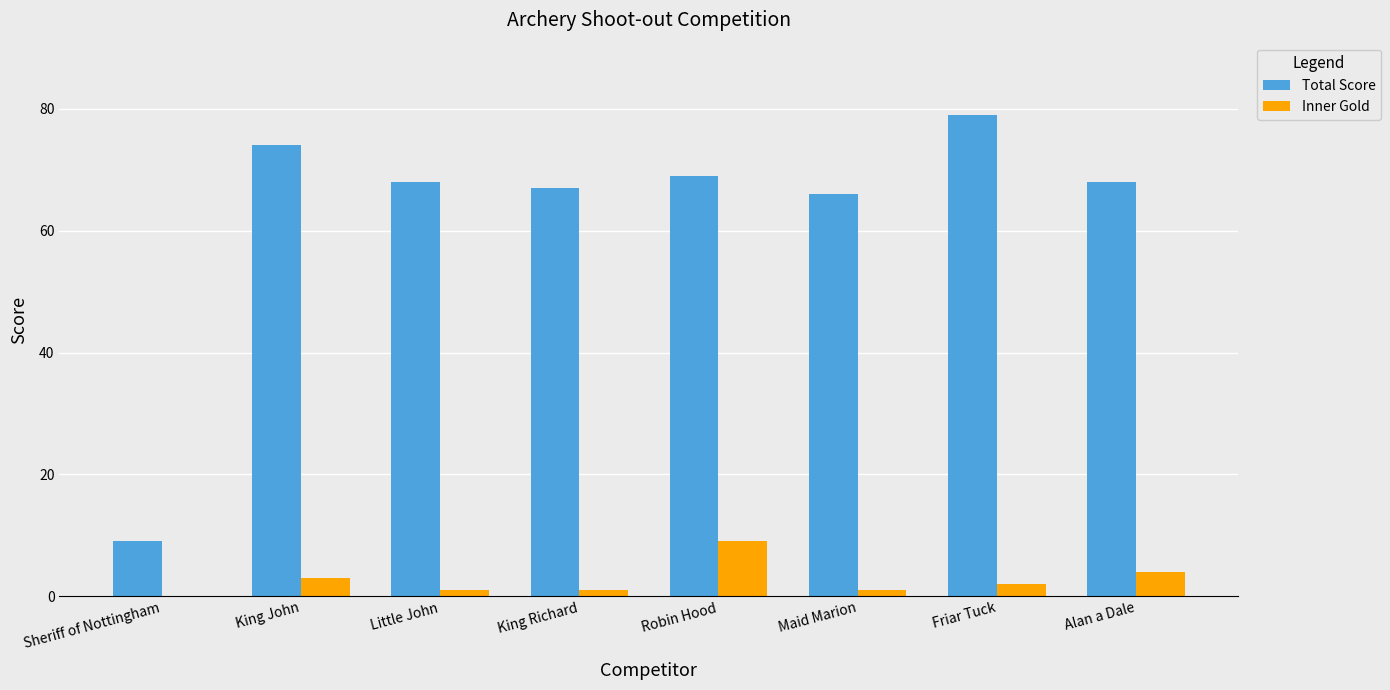

The value of Total Score at Friar Tuck is 79. True or false?

True